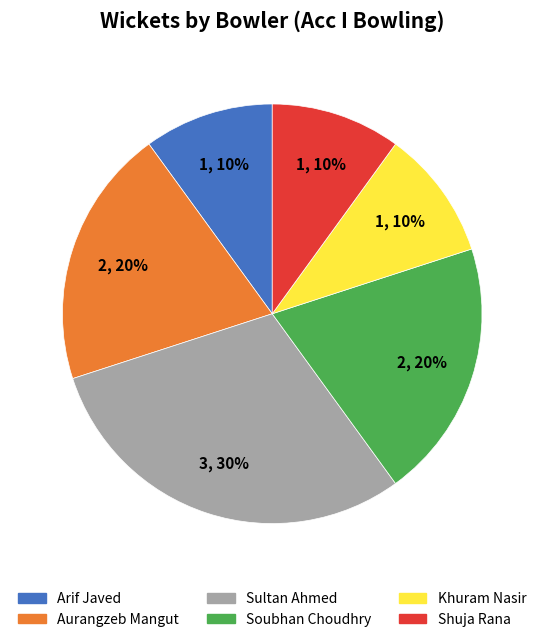

How many slices are in this pie chart?

6